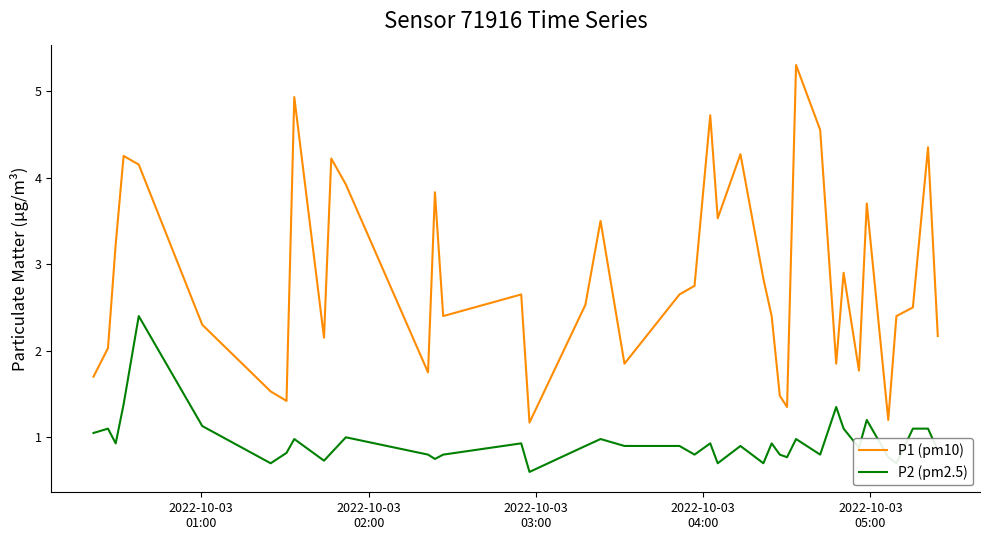

Rank the series by their average value, from highest to lowest.

P1 (pm10), P2 (pm2.5)